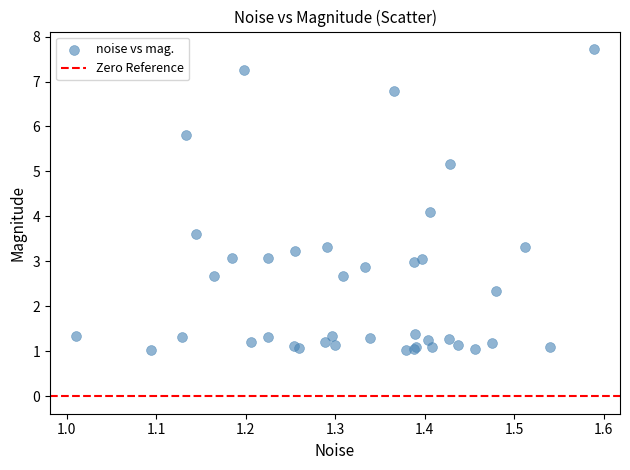

What Y value in the scatter plot is closest to 4?

4.1